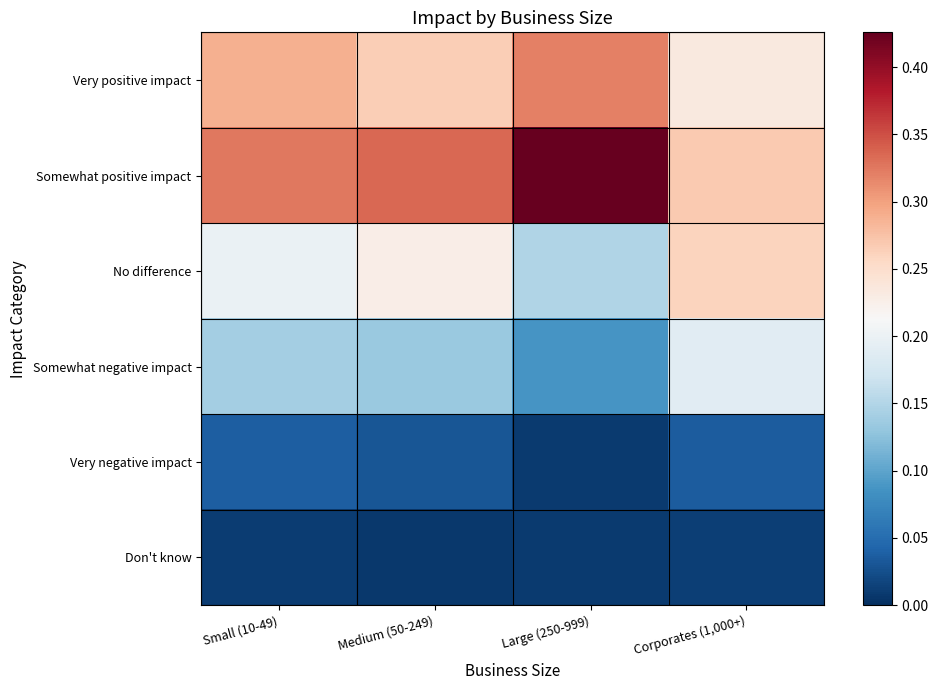

Reading left to right, what are all the values shown in this chart?

Very positive impact: Small (10-49)=0.3	Medium (50-249)=0.3	Large (250-999)=0.3	Corporates (1,000+)=0.2
Somewhat positive impact: Small (10-49)=0.3	Medium (50-249)=0.3	Large (250-999)=0.4	Corporates (1,000+)=0.3
No difference: Small (10-49)=0.2	Medium (50-249)=0.2	Large (250-999)=0.1	Corporates (1,000+)=0.3
Somewhat negative impact: Small (10-49)=0.1	Medium (50-249)=0.1	Large (250-999)=0.1	Corporates (1,000+)=0.2
Very negative impact: Small (10-49)=0.0	Medium (50-249)=0.0	Large (250-999)=0.0	Corporates (1,000+)=0.0
Don't know: Small (10-49)=0.0	Medium (50-249)=0.0	Large (250-999)=0.0	Corporates (1,000+)=0.0